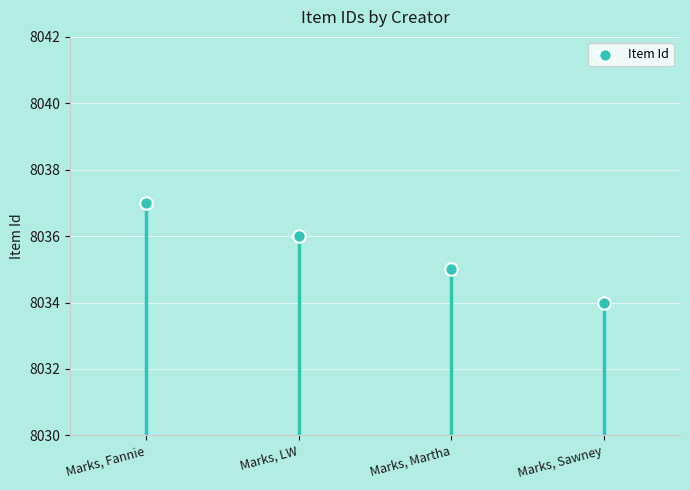

What is the ratio of the value at Marks, Fannie to the value at Marks, Martha?

1.0